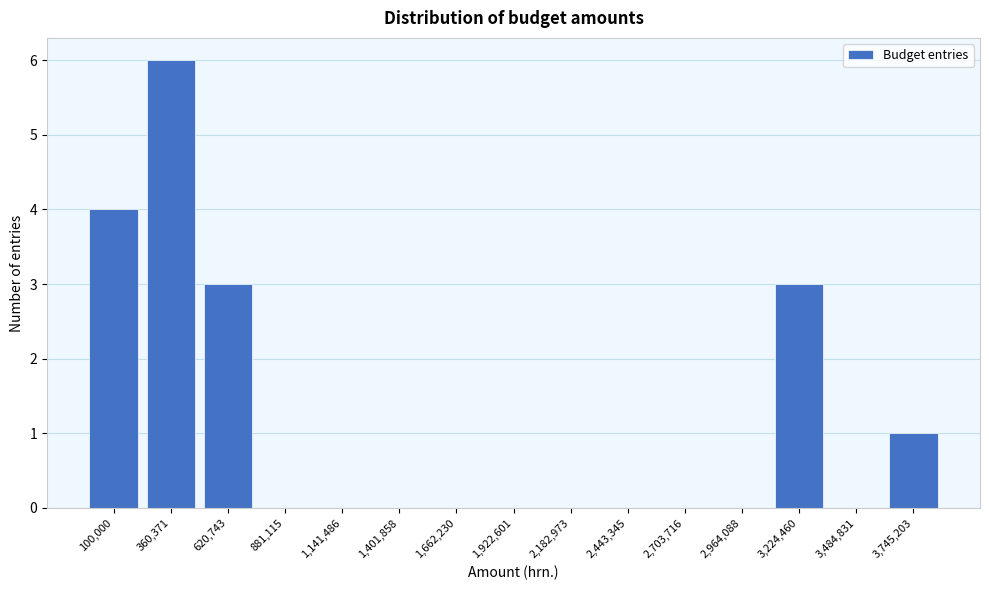

Reading left to right, list all the values displayed in this chart.

100,000=4	360,371=6	620,743=3	881,115=0	1,141,486=0	1,401,858=0	1,662,230=0	1,922,601=0	2,182,973=0	2,443,345=0	2,703,716=0	2,964,088=0	3,224,460=3	3,484,831=0	3,745,203=1